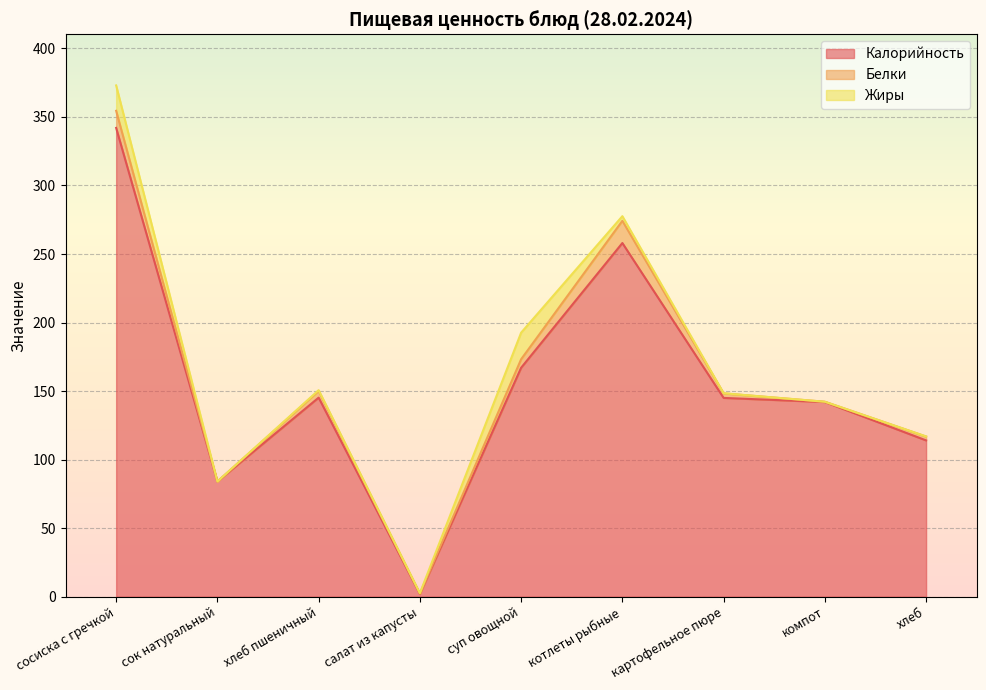

Which series has the largest total across all categories?

Калорийность